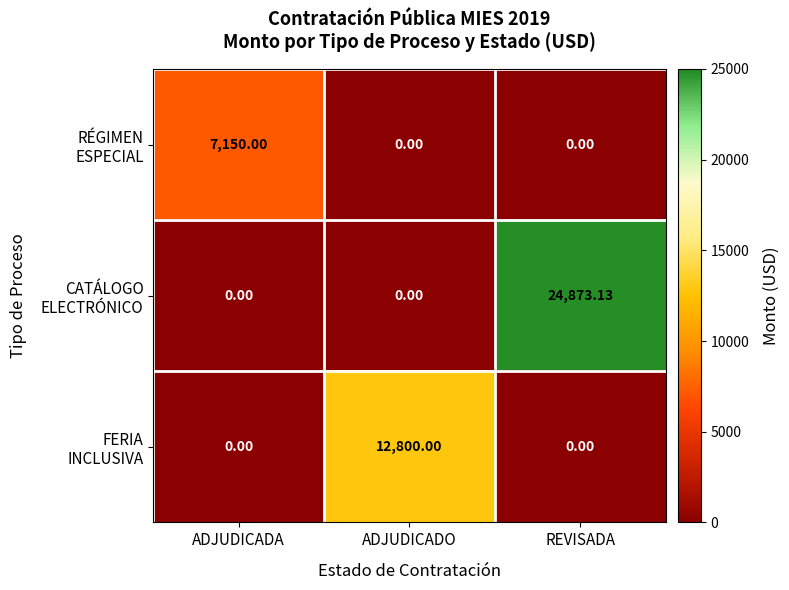

At which category is the sum across all series the highest?

REVISADA